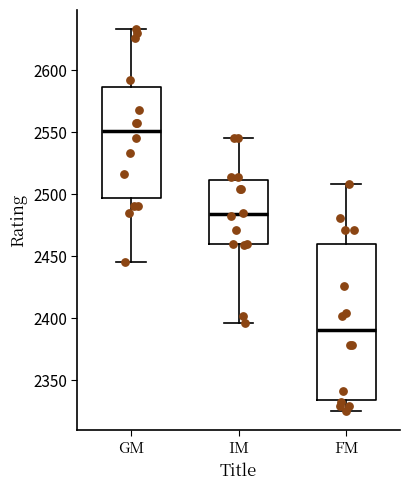

Reading left to right, transcribe this box plot: for each box, give where its median line is, the range the box spans, and where its two whiskers end, as read against the y-axis. The values are not printed on the chart, so give them approximately, as read against the axis.

GM: median 2550, box 2495 to 2585, whiskers 2445 to 2635
IM: median 2485, box 2460 to 2510, whiskers 2395 to 2545
FM: median 2390, box 2335 to 2460, whiskers 2325 to 2510